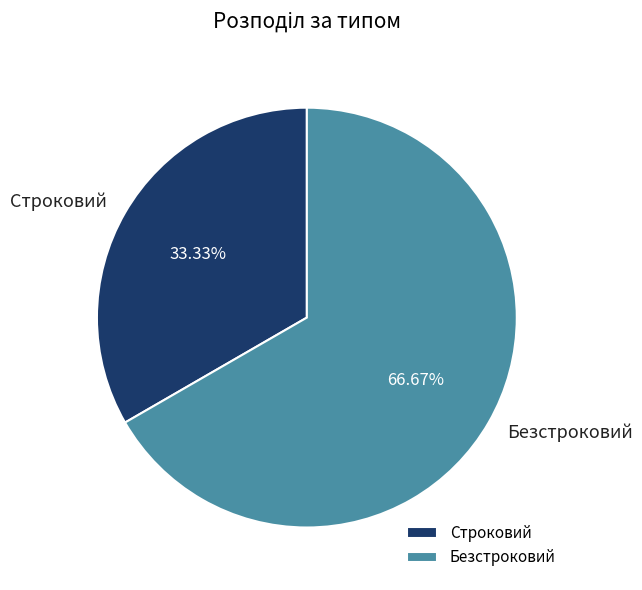

Between Безстроковий and Строковий, which is larger?

Безстроковий